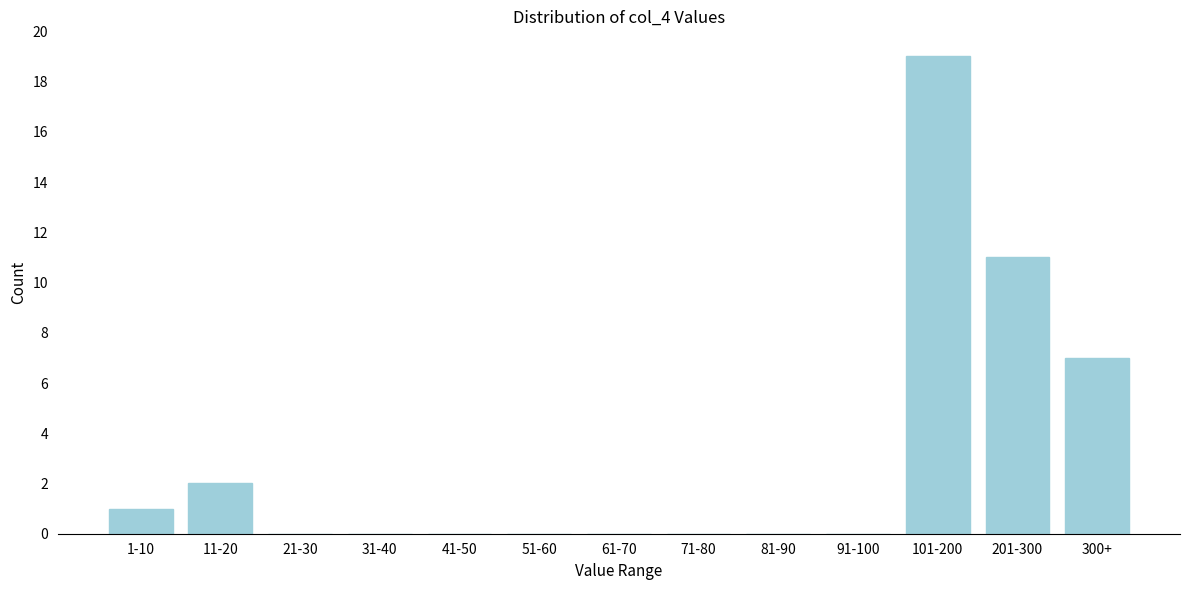

Reading left to right, extract all data points from this chart.

1-10=1	11-20=2	21-30=0	31-40=0	41-50=0	51-60=0	61-70=0	71-80=0	81-90=0	91-100=0	101-200=19	201-300=11	300+=7